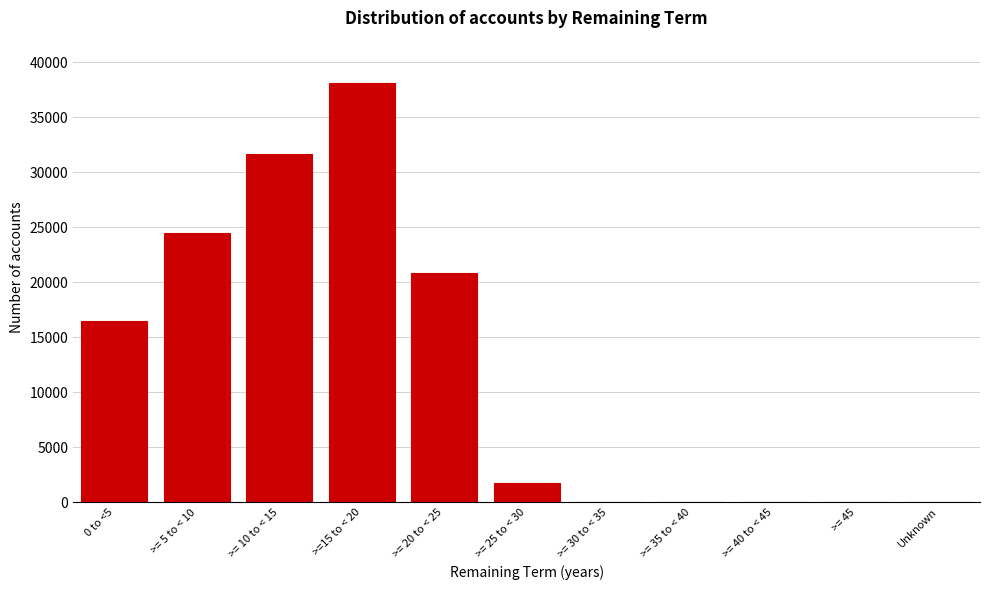

What is the maximum value shown in the chart?

38161